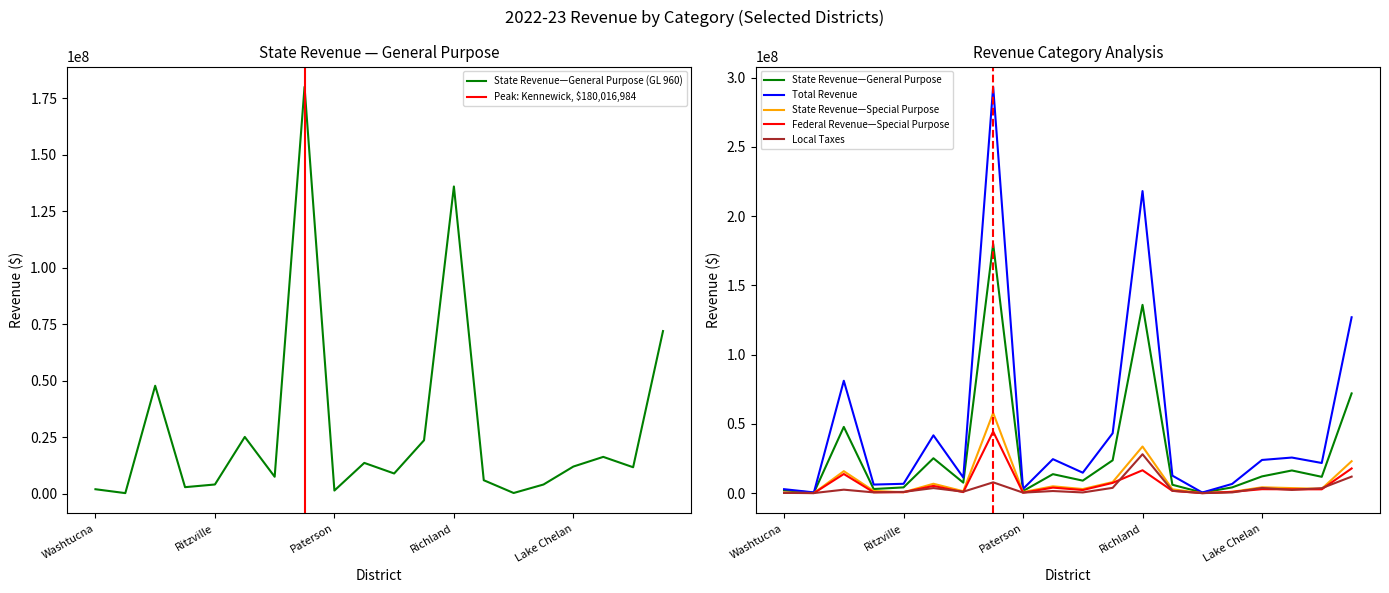

What is the highest value of the State Revenue—General Purpose (GL 960) series?

180016984.0